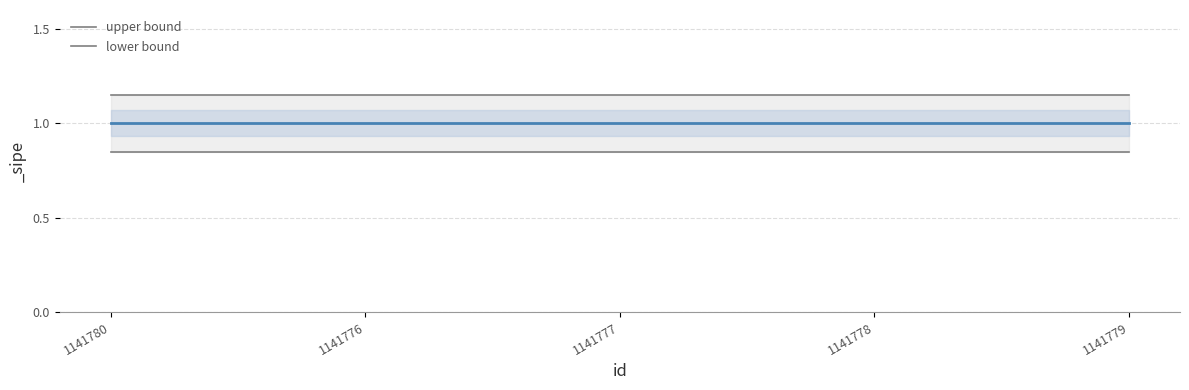

True or false: upper bound has a value of 1.1 at 1141779.

True